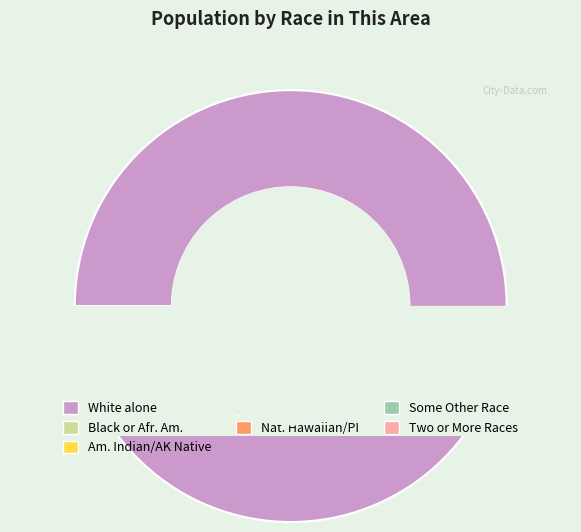

True or false: White alone accounts for 87% of the total.

False